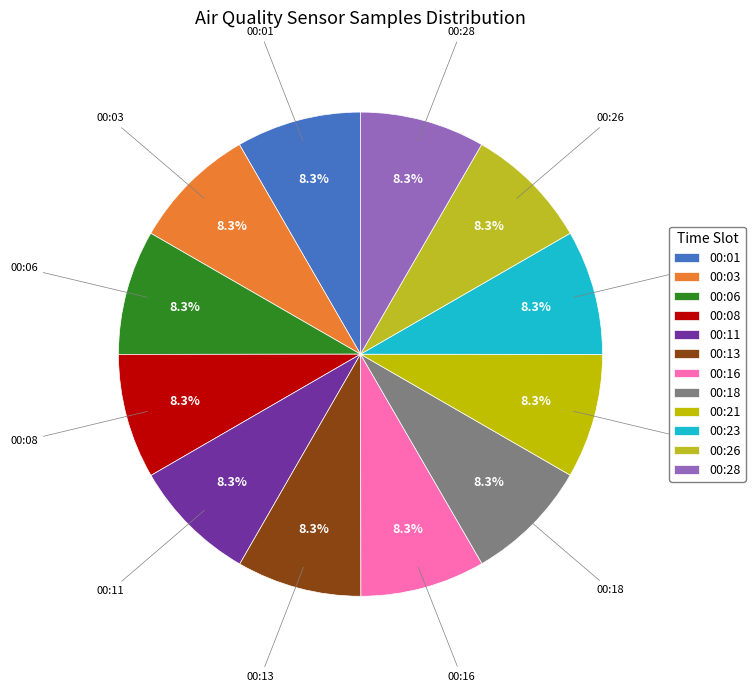

To the nearest percent, what portion does 00:01 represent?

8%